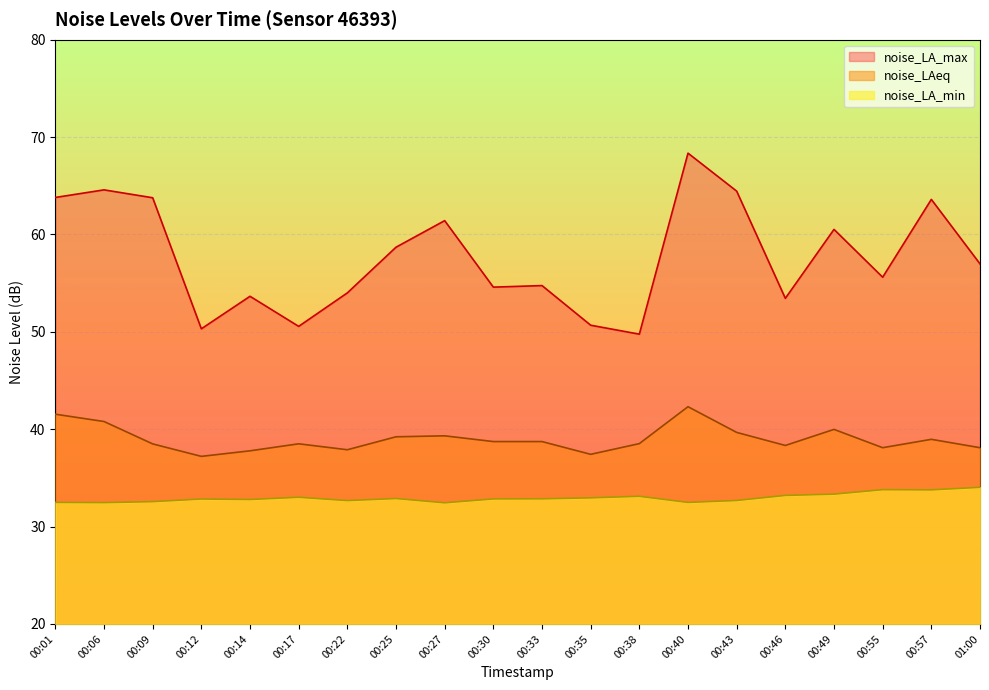

At which category is the sum across all series the highest?

00:40